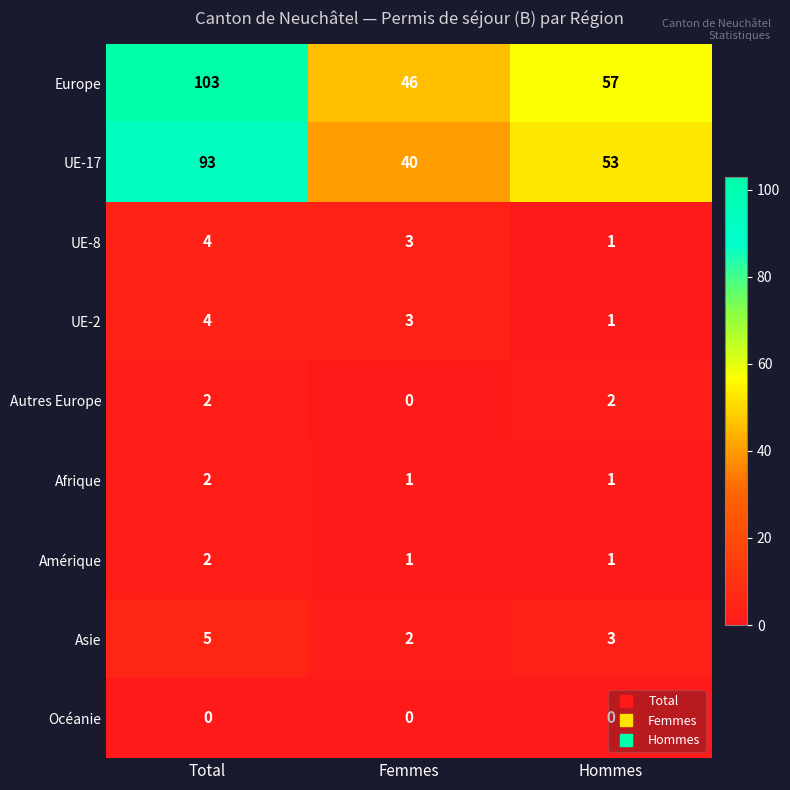

Count the UE-17 values in the range 40 to 93.

3